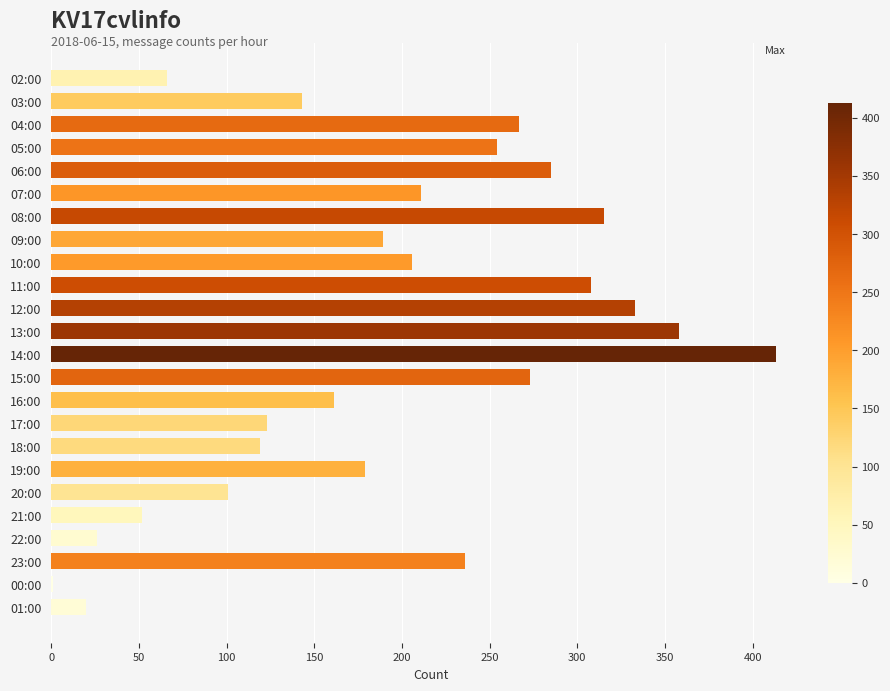

What is the sum of all values?

4639